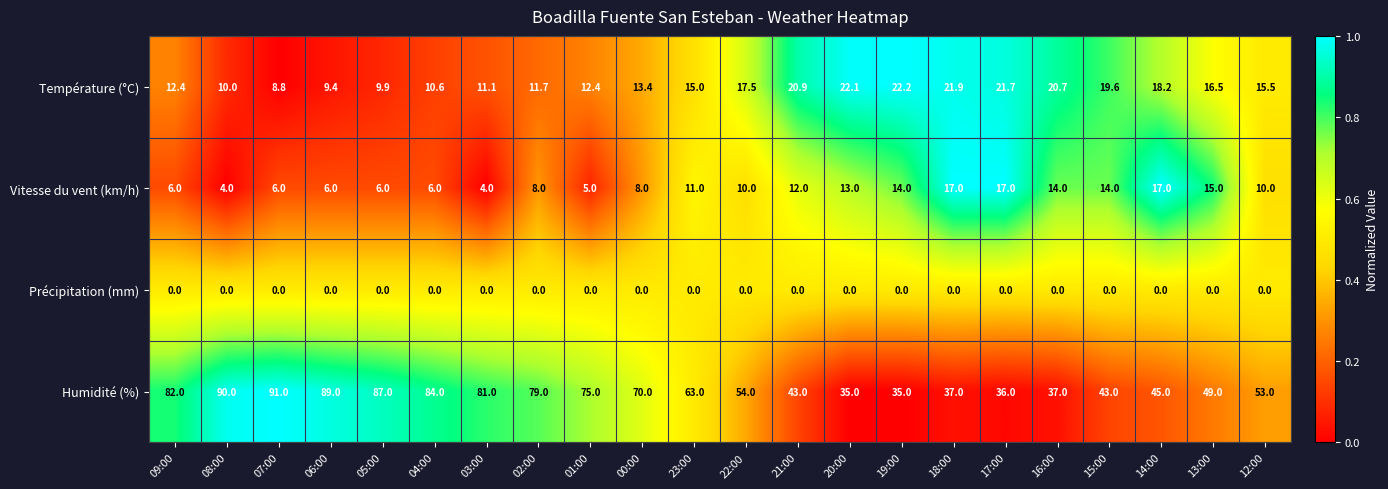

How many data points in Humidité (%) are less than 63?

11